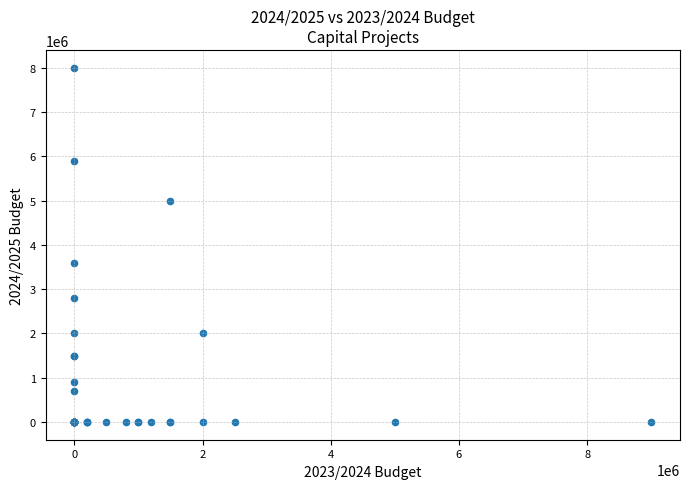

What Y value in the scatter plot is closest to 4000000?

3600000